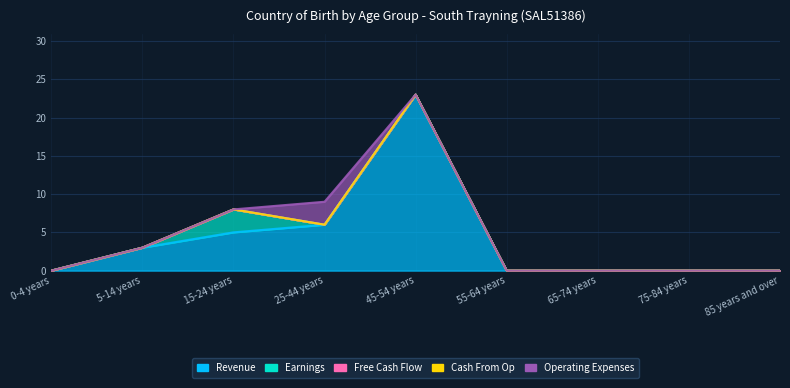

How many distinct data groups are displayed?

5